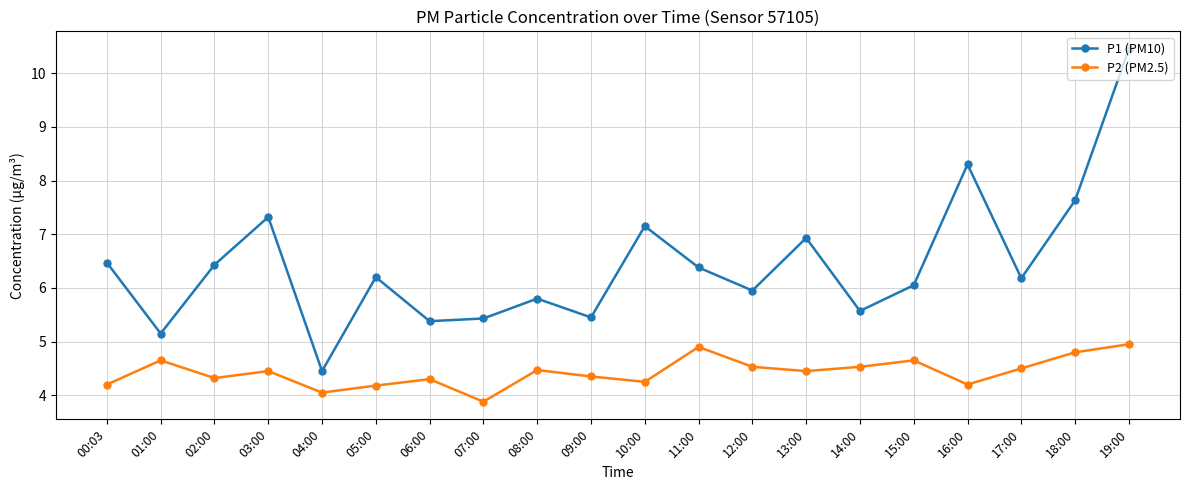

At which category does P1 (PM10) reach its first local peak?

03:00